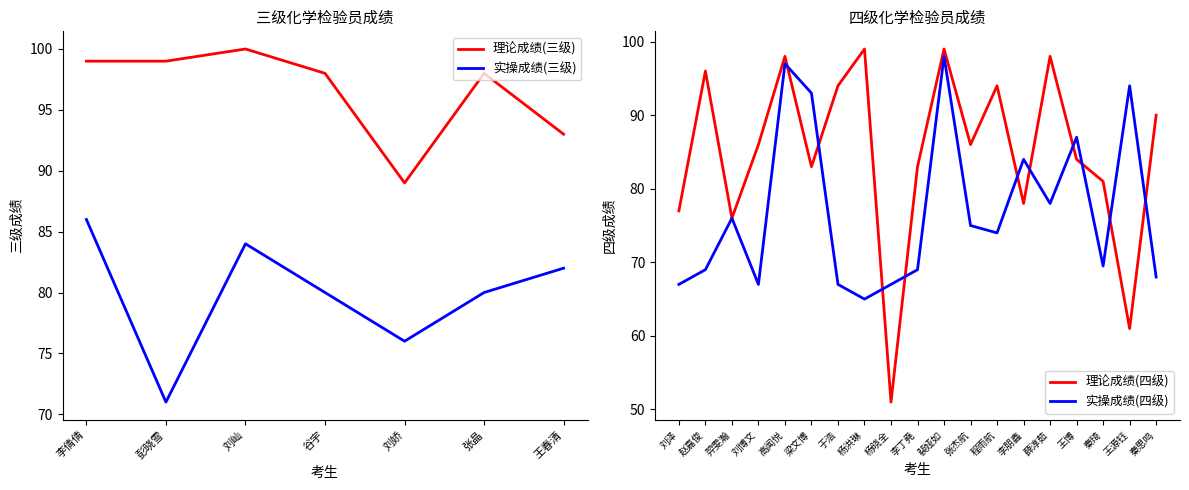

Where is 理论成绩(三级) nearest to the value 94?

王春清